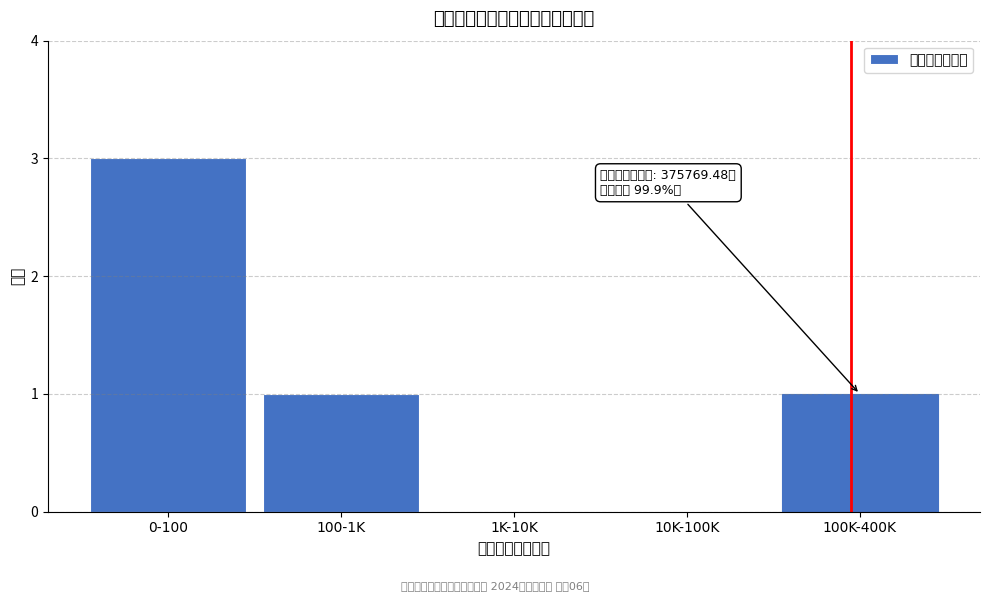

Reading left to right, transcribe all the data shown in this chart.

0-100=3	100-1K=1	1K-10K=0	10K-100K=0	100K-400K=1